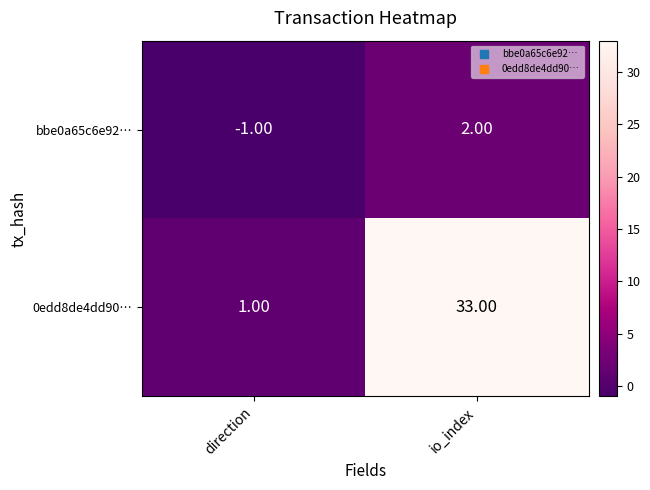

Which series changed the most between direction and io_index?

0edd8de4dd90…